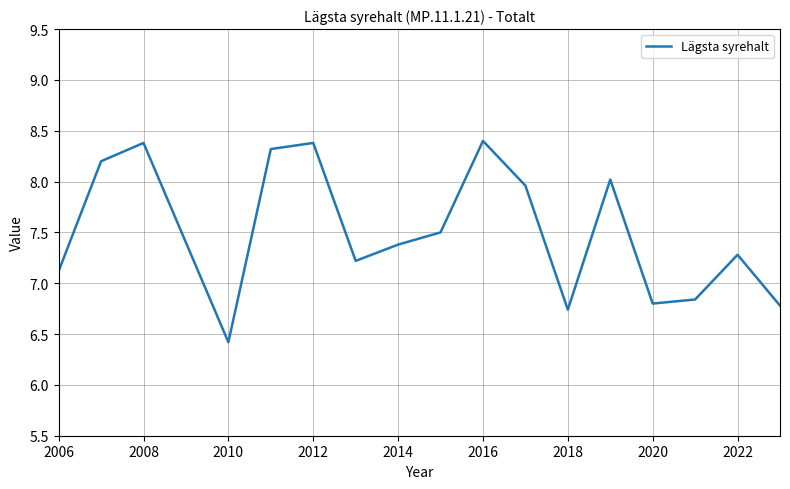

What is the difference between the maximum and minimum values?

2.0